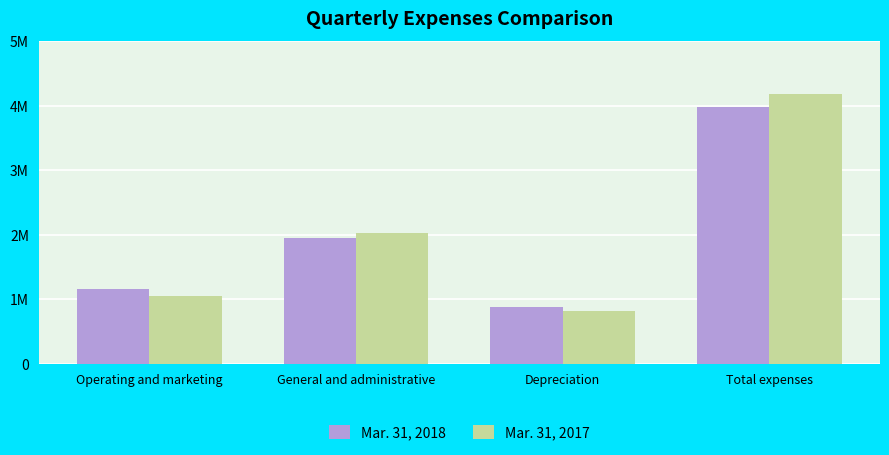

What are all the series names shown in the legend?

Mar. 31, 2018, Mar. 31, 2017